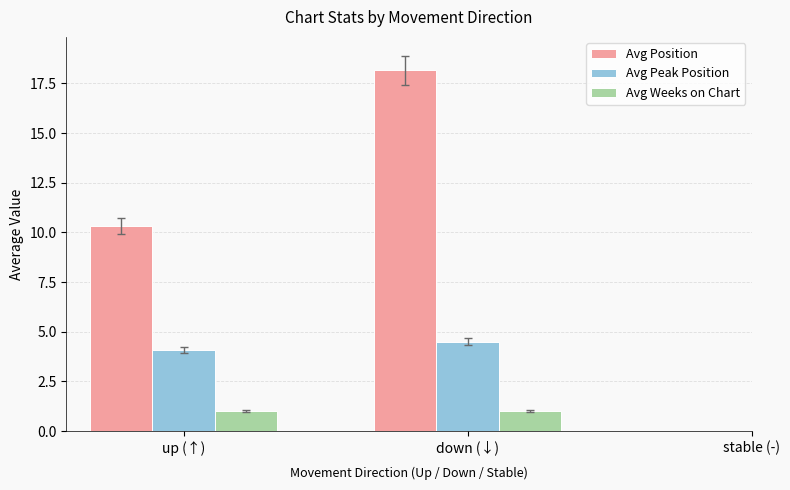

What is the maximum value for Avg Position?

18.2